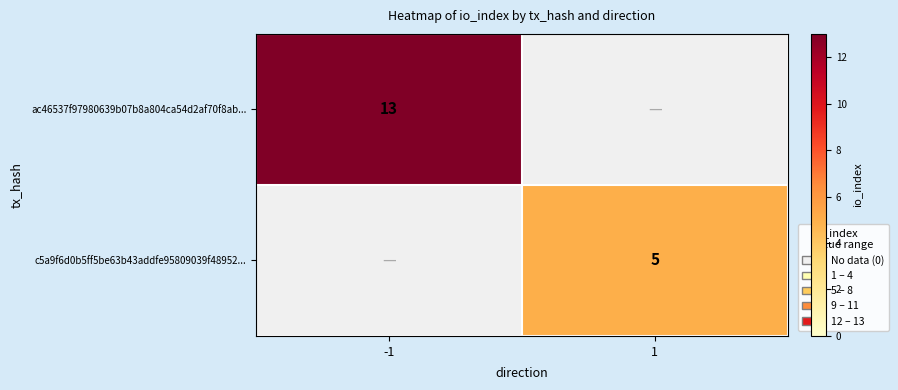

True or false: c5a9f6d0b5ff5be63b43addfe95809039f48952... has a value of 1.7 at 1.

False